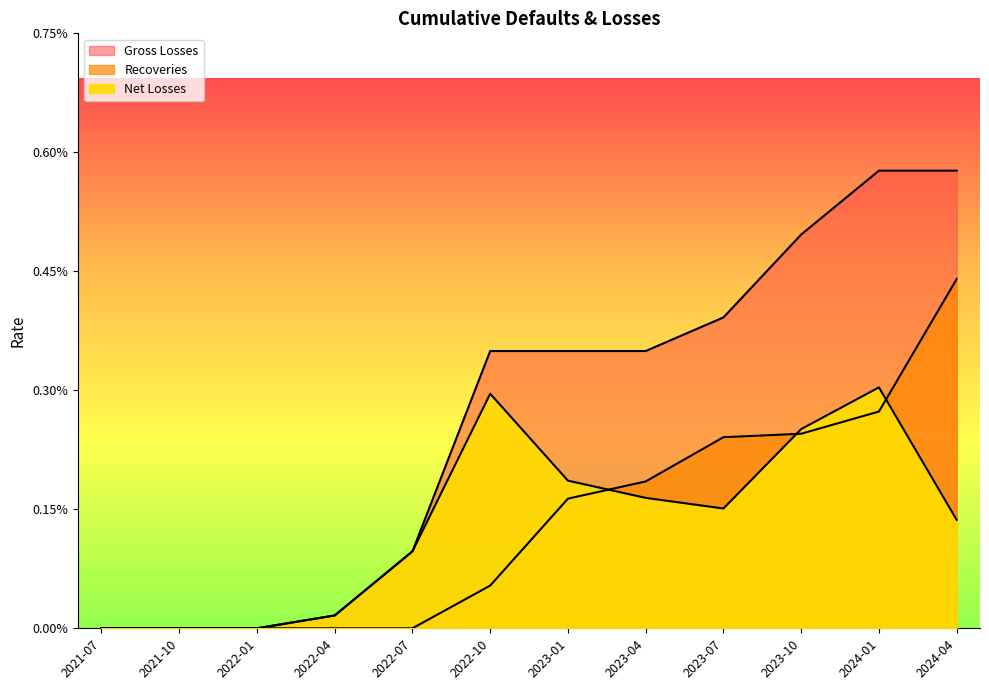

How many distinct data groups are displayed?

3